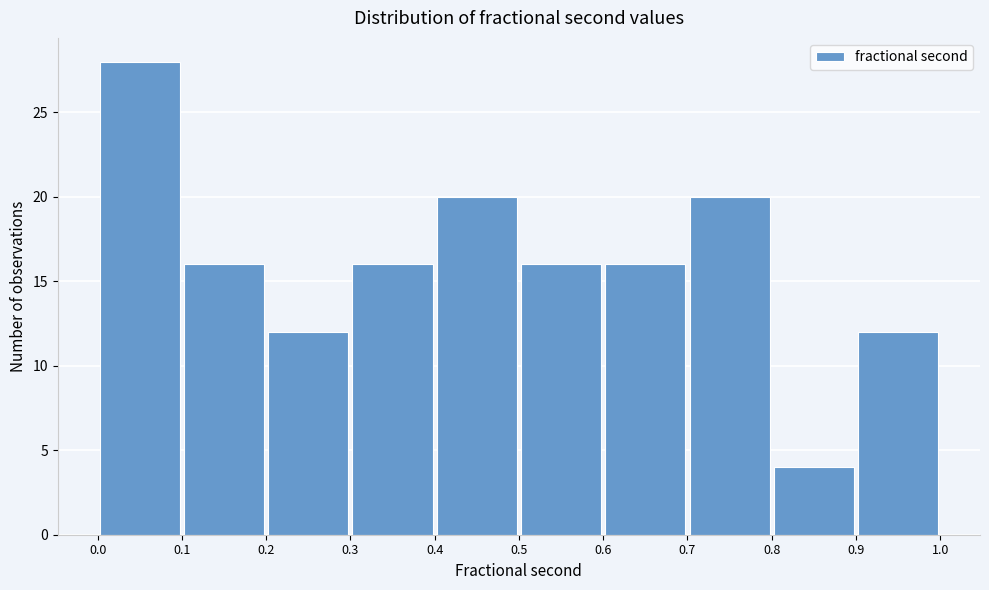

Reading left to right, list every bar in this chart as the range it spans on the x-axis followed by its height. The values are not printed on the chart, so give them approximately, as read against the axis.

0.0 to 0.1: 28
0.1 to 0.2: 16
0.2 to 0.3: 12
0.3 to 0.4: 16
0.4 to 0.5: 20
0.5 to 0.6: 16
0.6 to 0.7: 16
0.7 to 0.8: 20
0.8 to 0.9: 4
0.9 to 1.0: 12